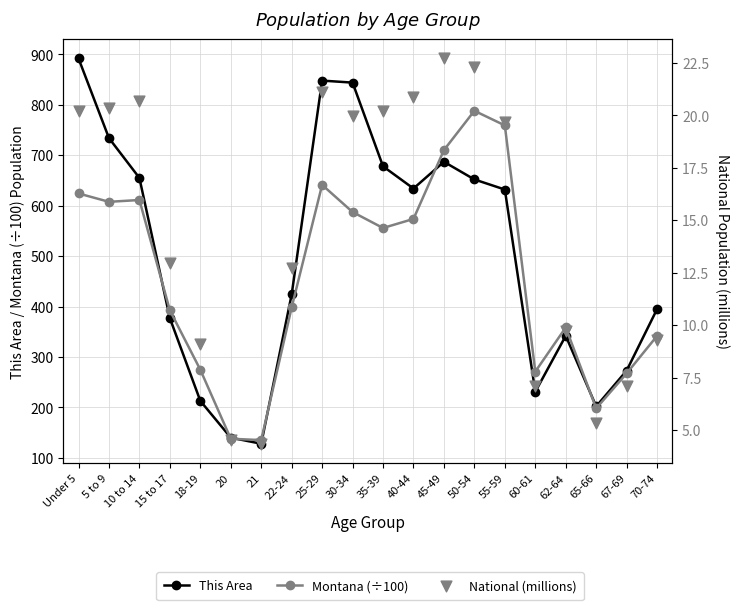

Which series has the largest total across all categories?

This Area